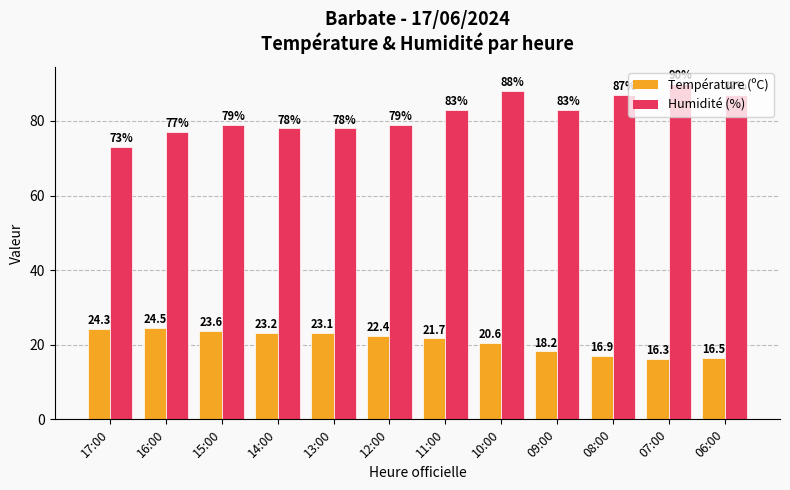

What is the label of the 12th bar from the left?

06:00